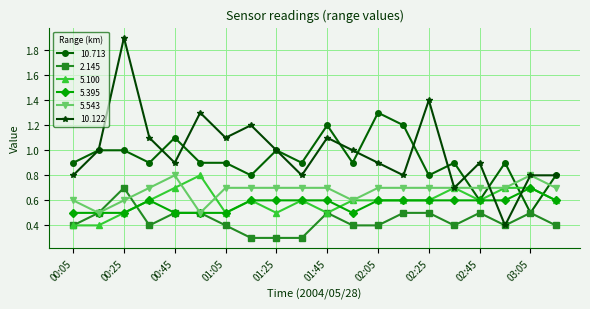

True or false: 5.100 has more than 2 interior local peaks.

True